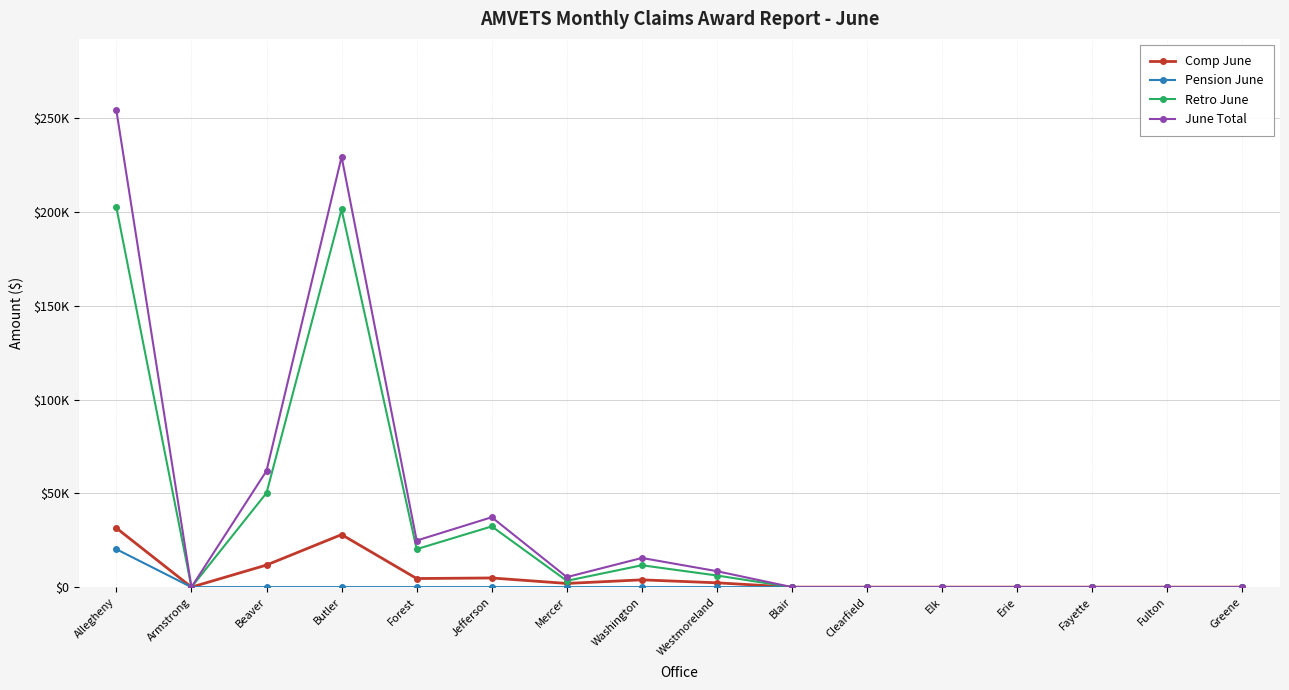

Does the chart have visible grid lines?

Yes